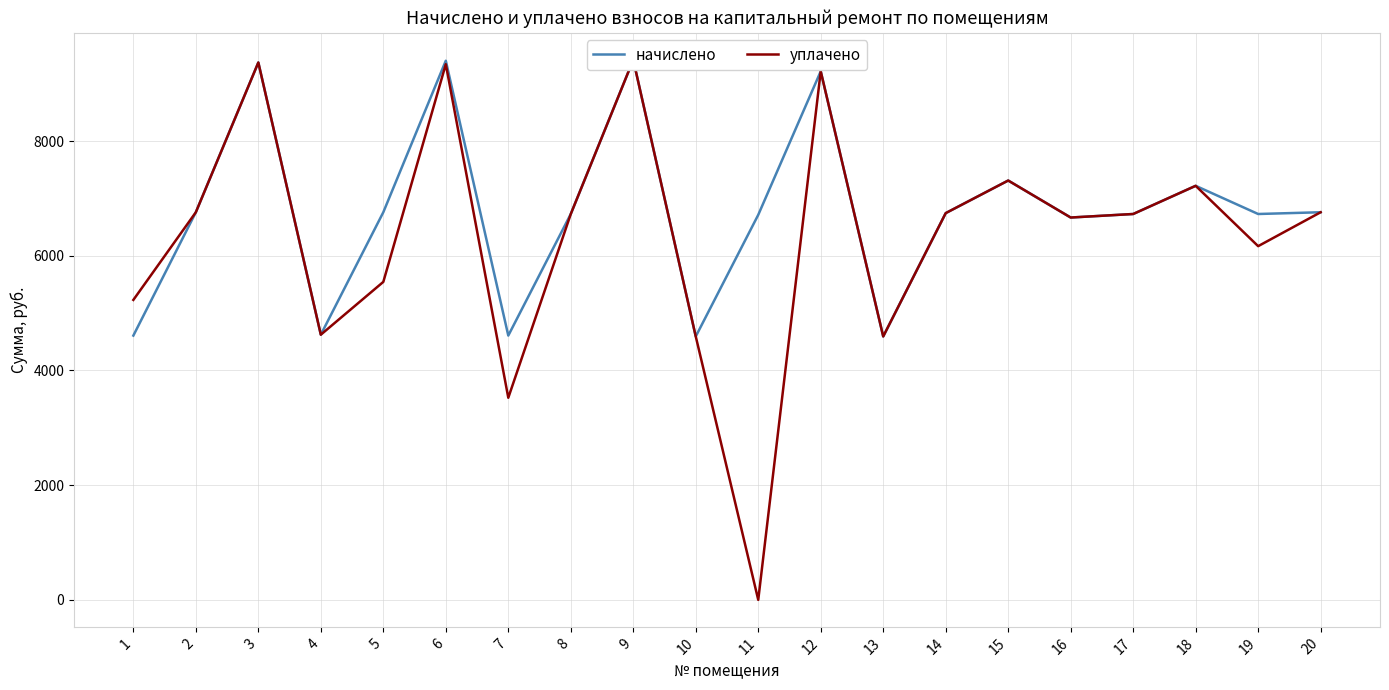

Is the value of начислено at 2 greater than the value of уплачено at 4?

Yes